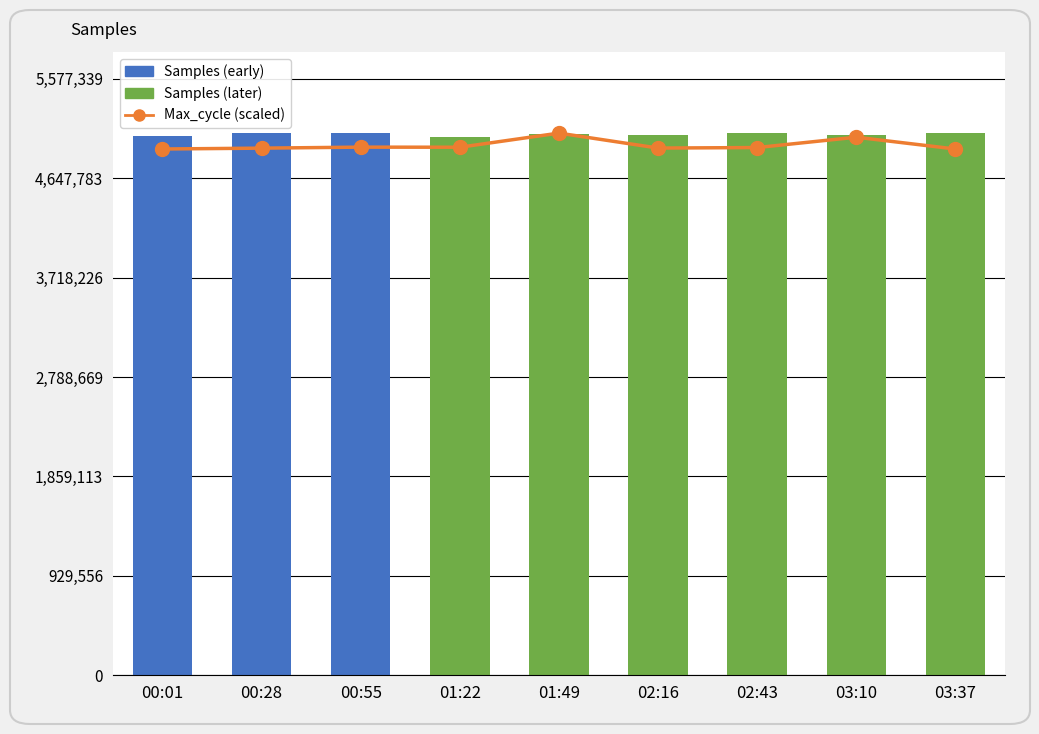

Read the Samples value at 00:28.

5067181.0